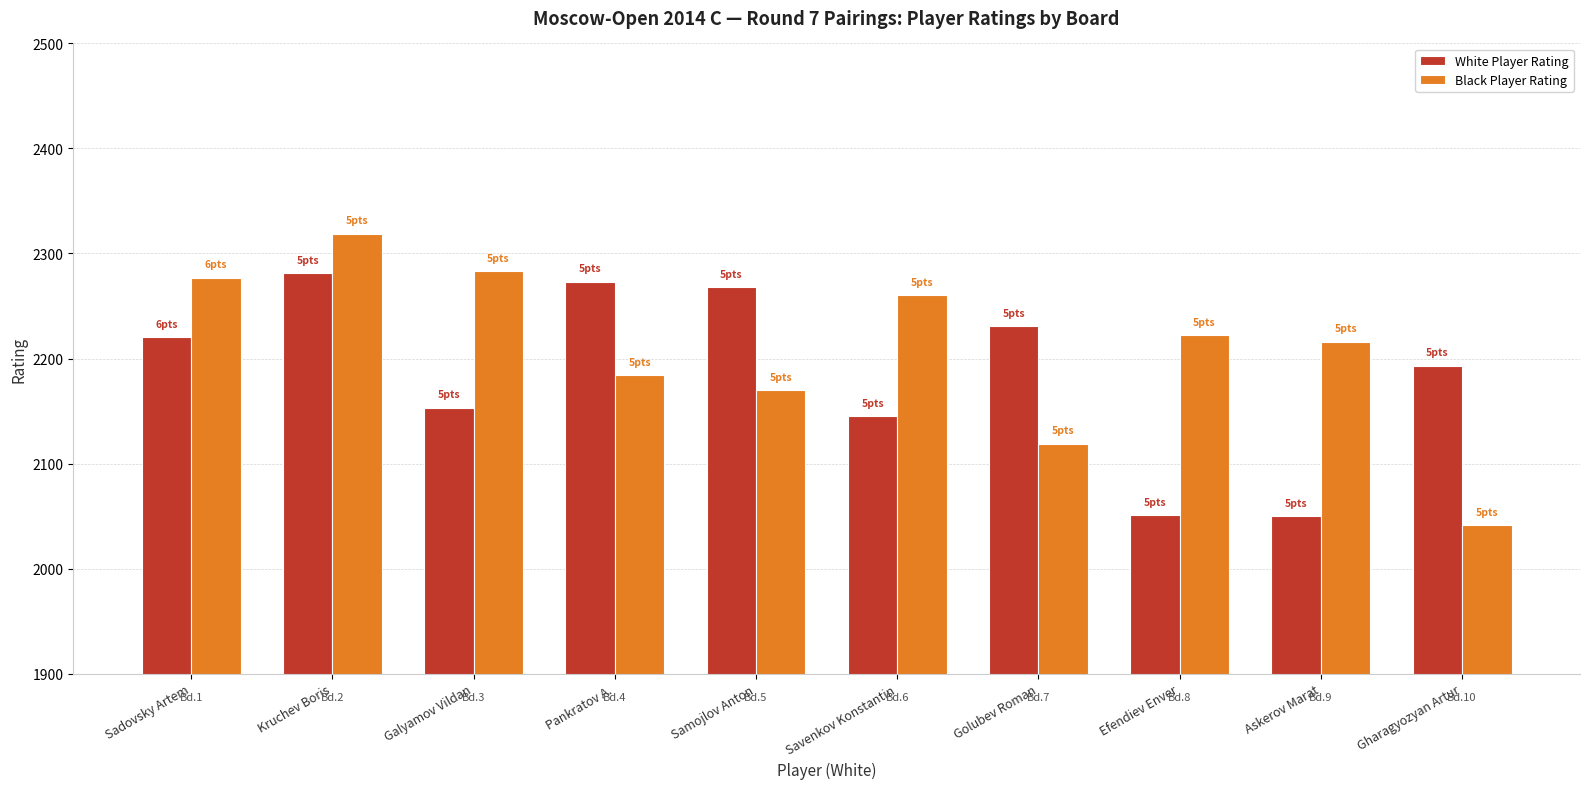

What is the sum of the White Player Rating values at Galyamov Vildan and Gharagyozyan Artur?

4346